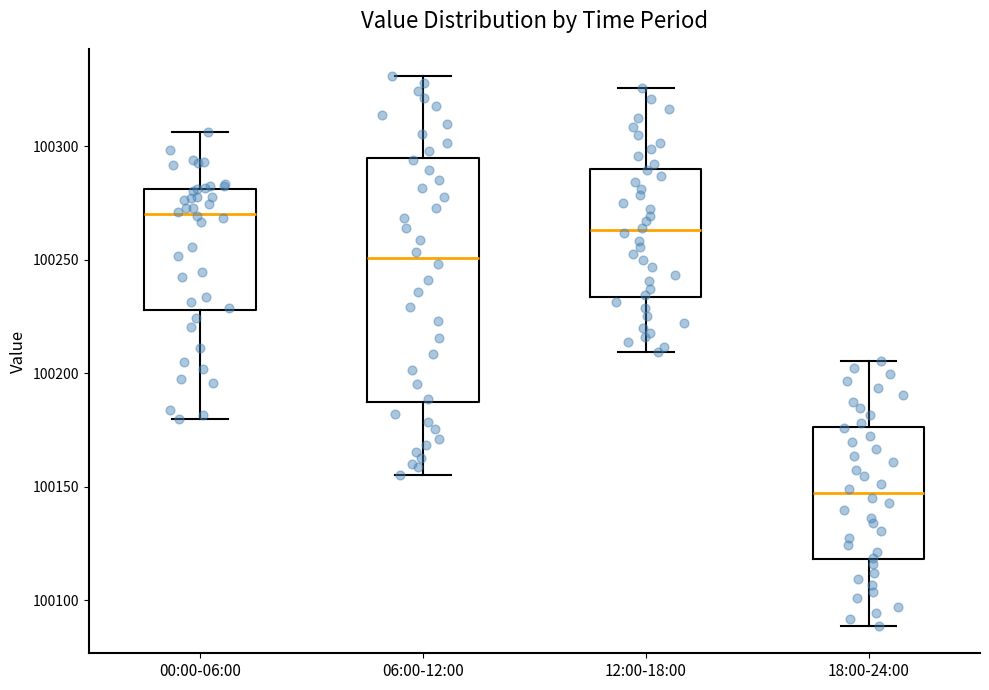

Which box has the highest median line?

00:00-06:00